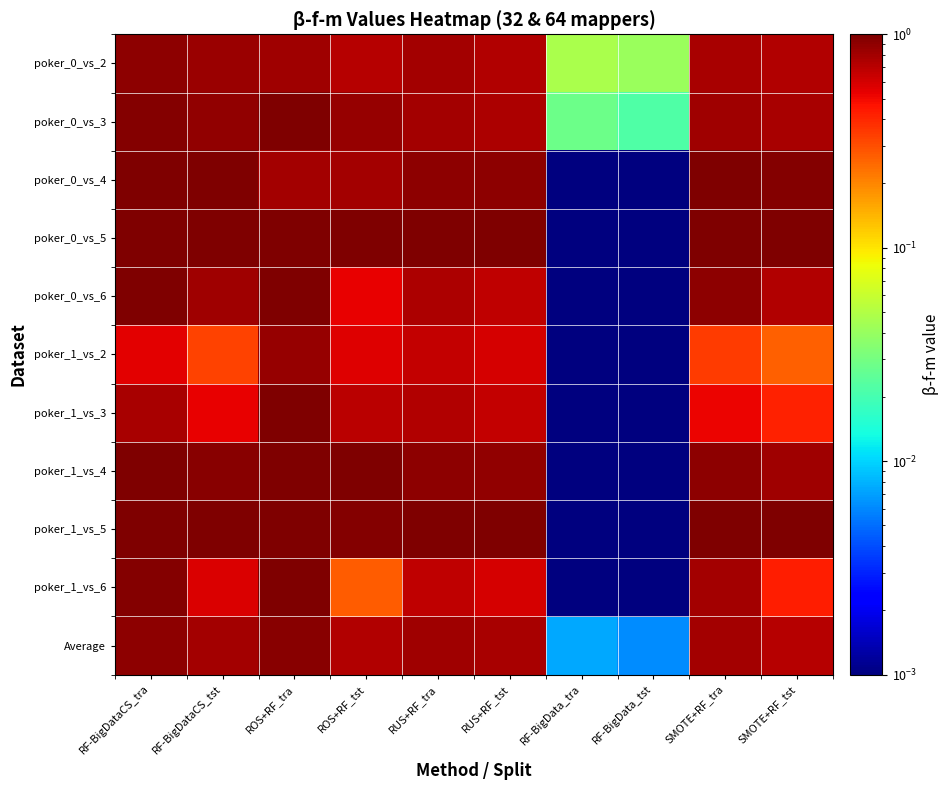

Between RF-BigData_tra and SMOTE+RF_tra, which is larger?

SMOTE+RF_tra